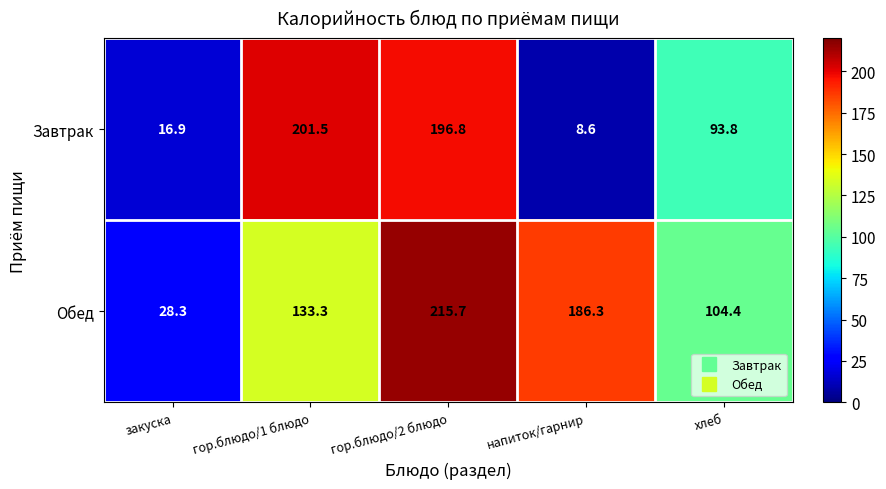

The value of Завтрак at закуска is 29.6. True or false?

False